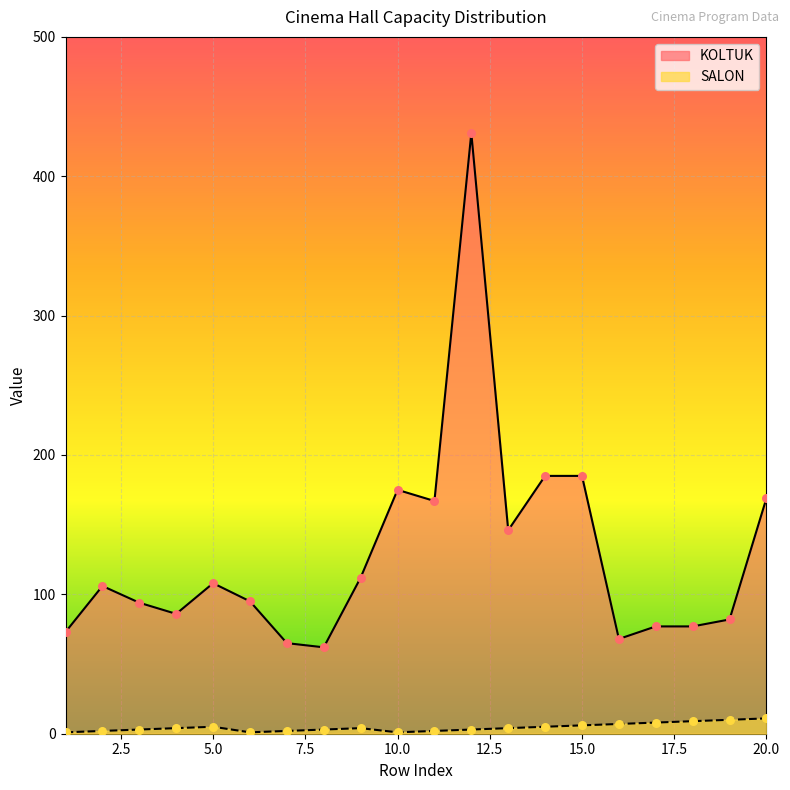

Which series contains the lowest Y value?

SALON